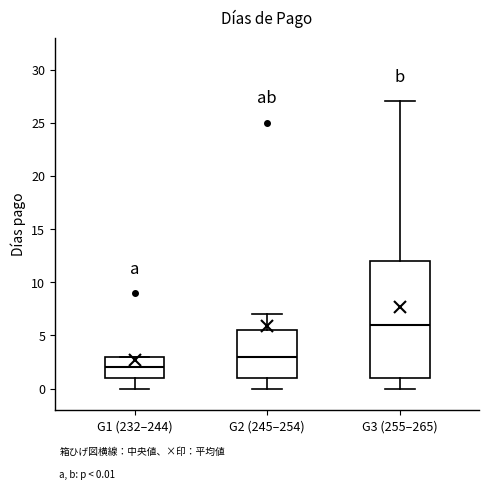

Comparing the boxes themselves (not the whiskers), which one is the tallest?

G3 (255–265)